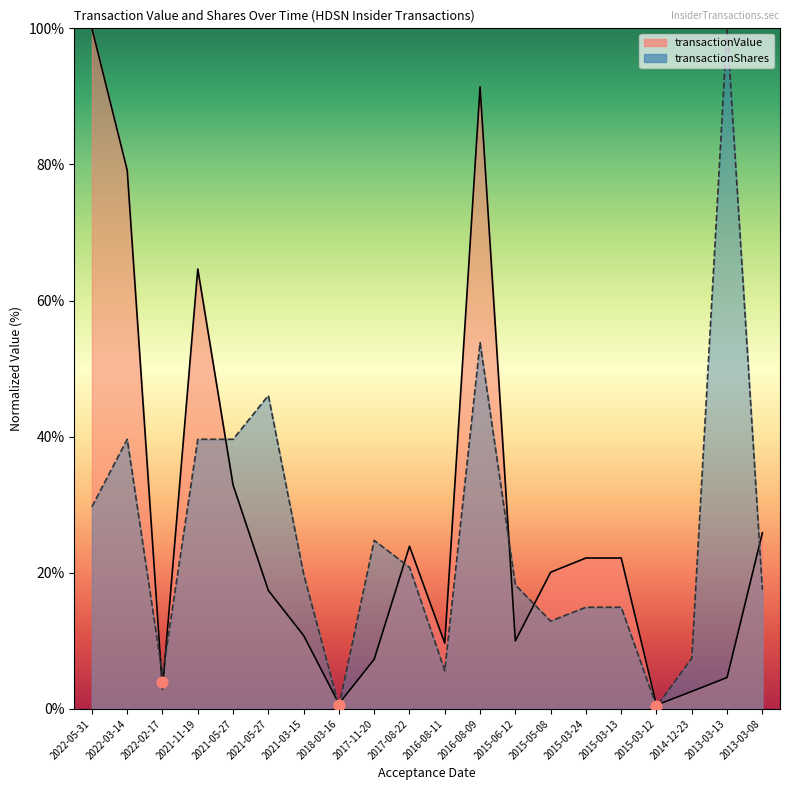

Is the value of transactionValue at 2015-06-12 greater than the value of transactionShares at 2017-11-20?

No